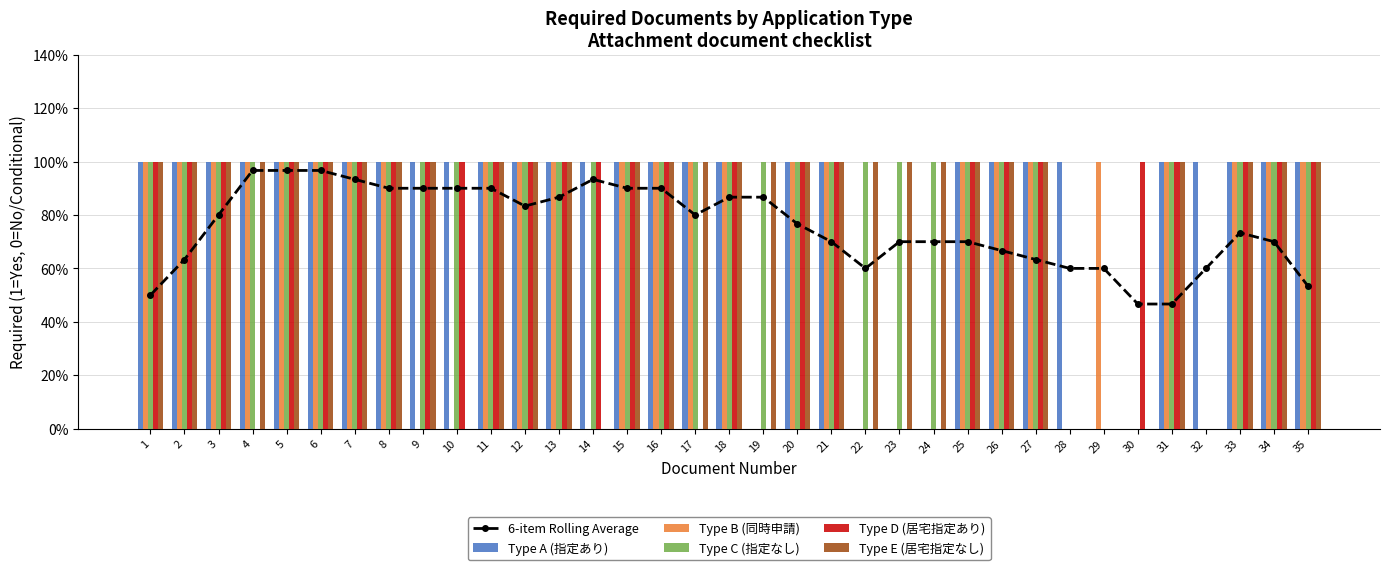

Read the Type A (指定あり) value at 7.

1.0